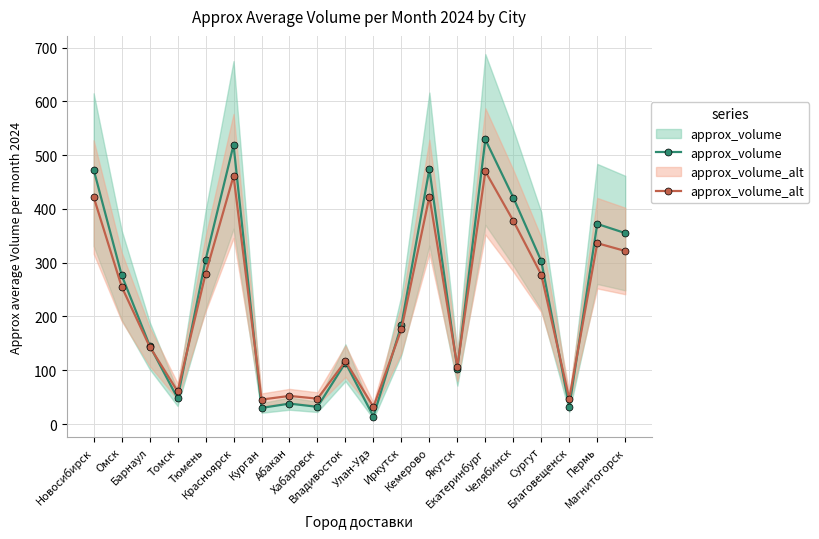

Which label corresponds to the smallest value in the chart?

Улан-Удэ